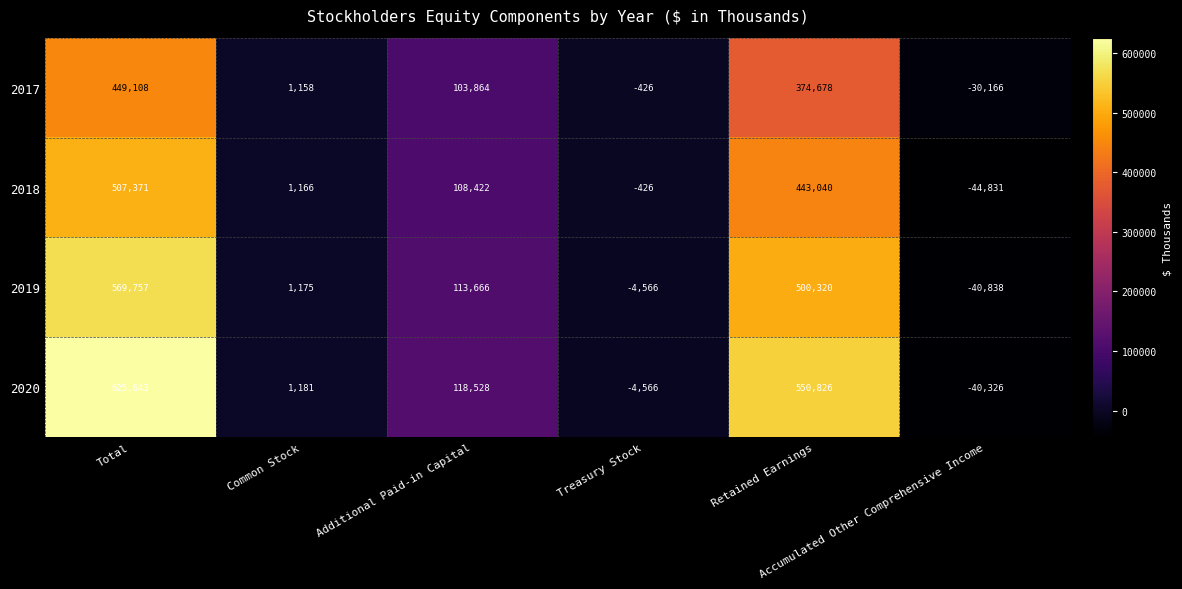

Which series has the widest spread of values?

2020